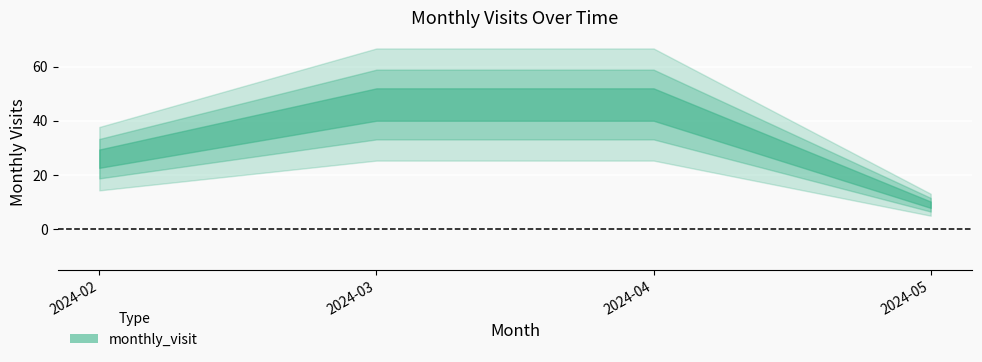

Is it true that the value at 2024-05 is 13?

False